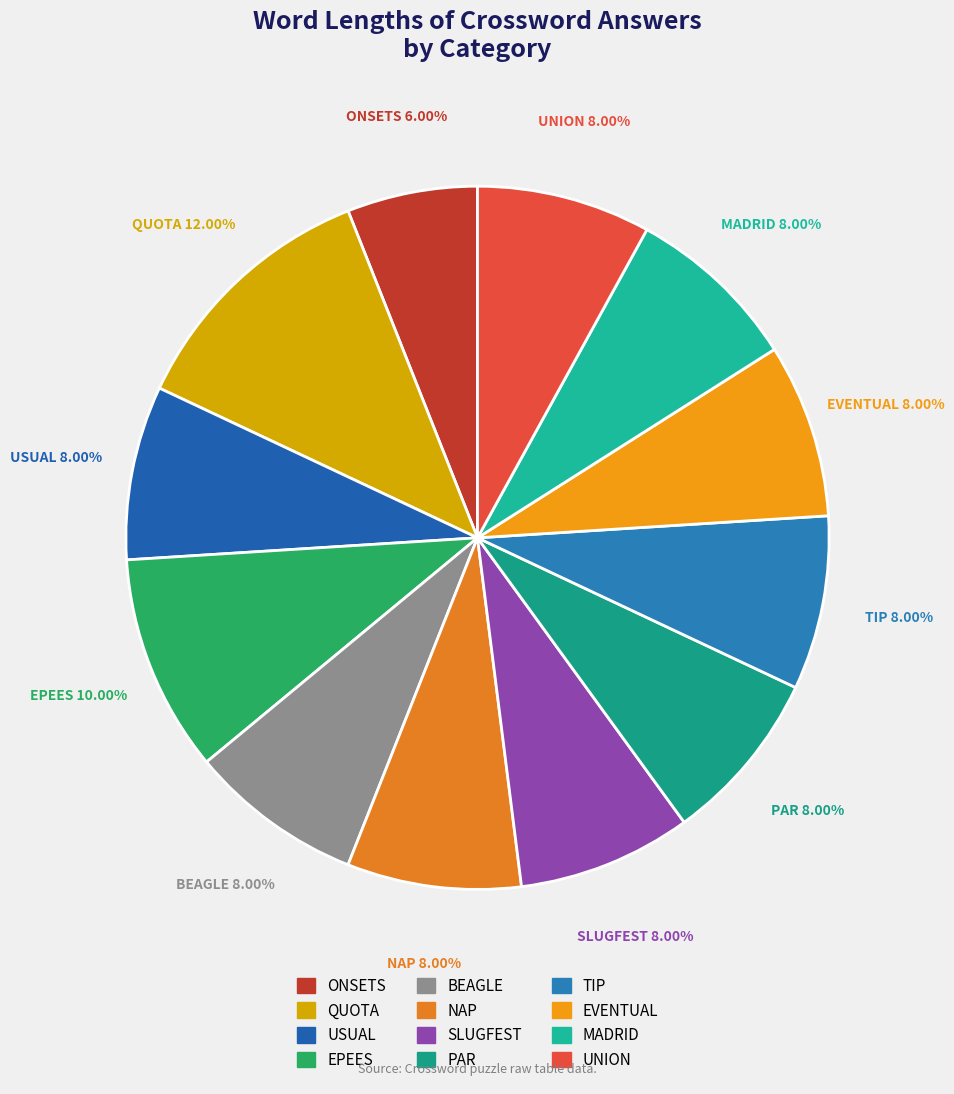

What percentage is the BEAGLE slice, to the nearest percent?

8%